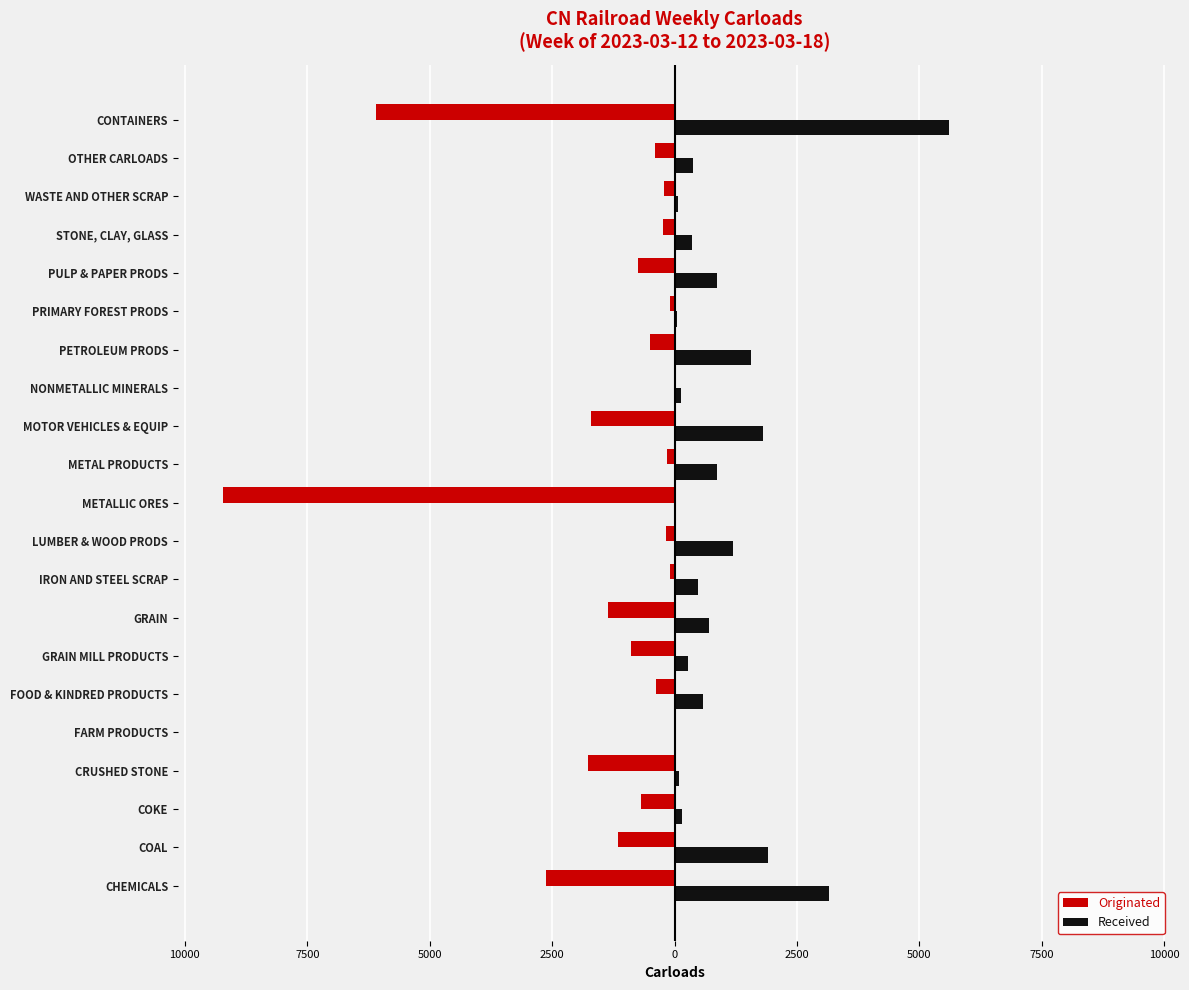

What is the sum of all Originated values?

-28568